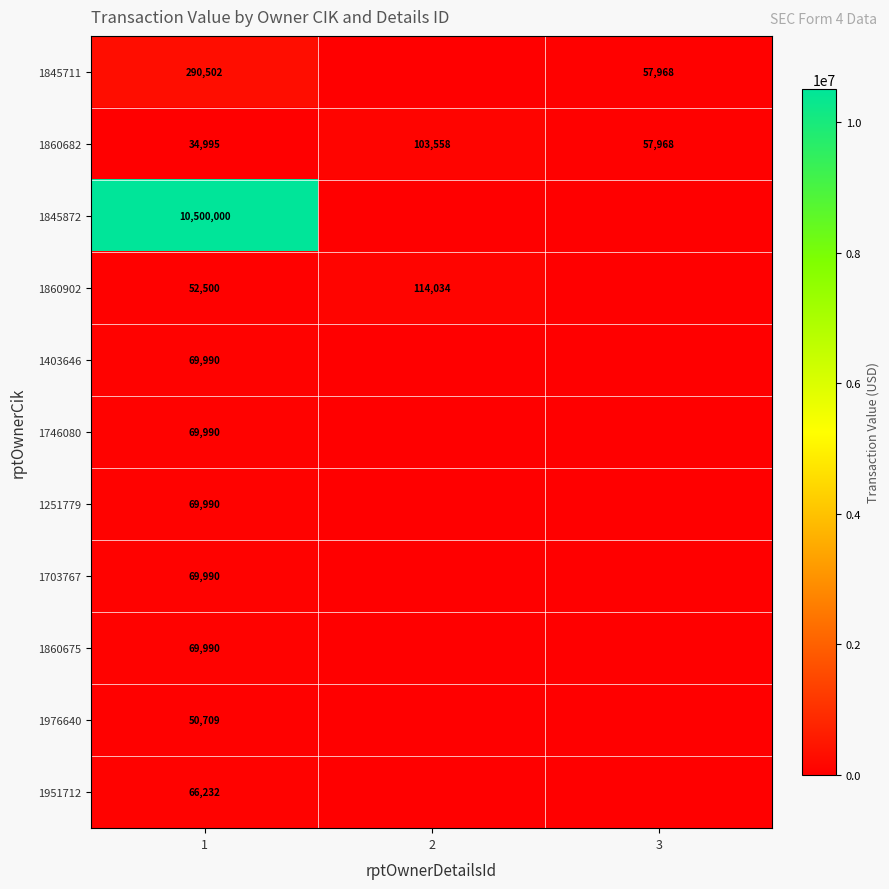

Which has a higher value, 1 or 3?

1